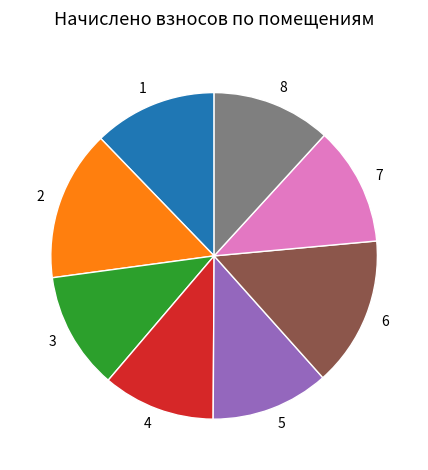

Do 2 and 4 together represent more than half of the pie?

No